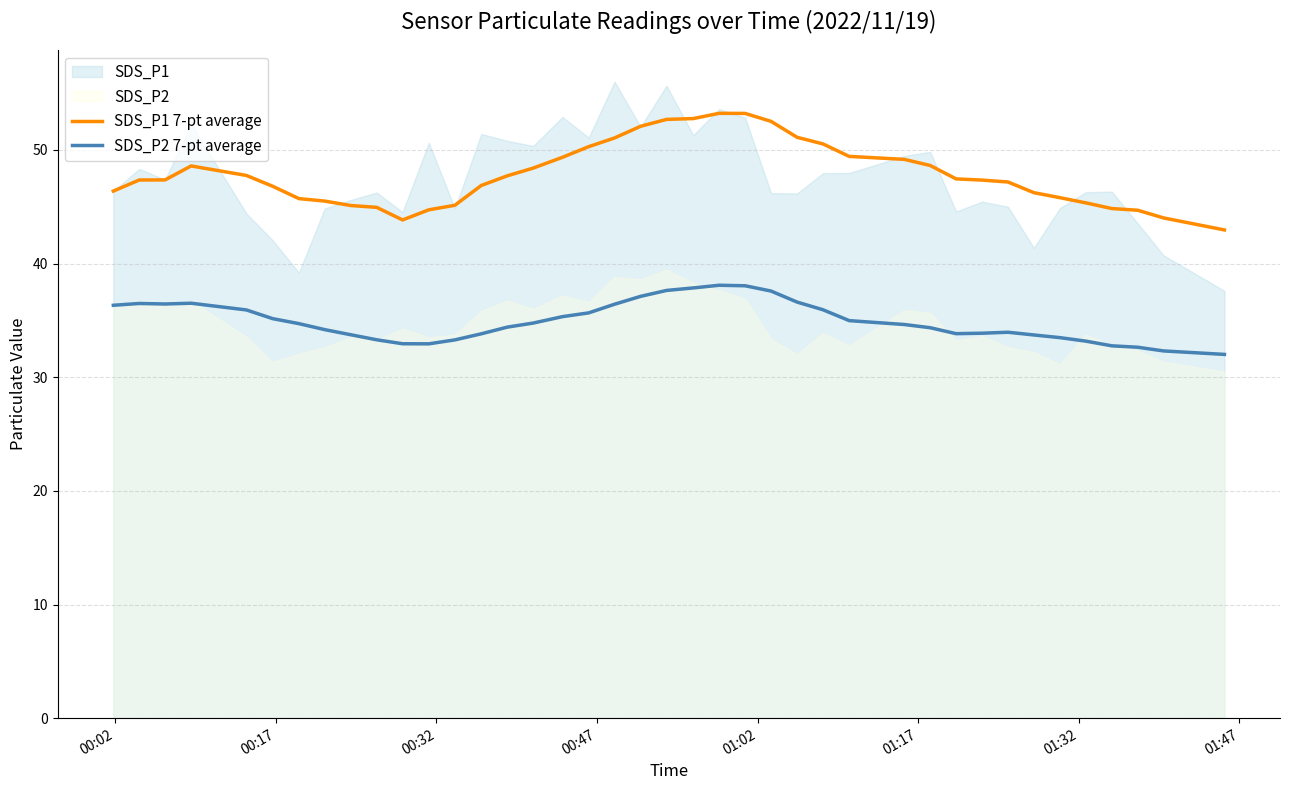

True or false: SDS_P1 7-pt average and SDS_P2 7-pt average intersect in this chart.

False